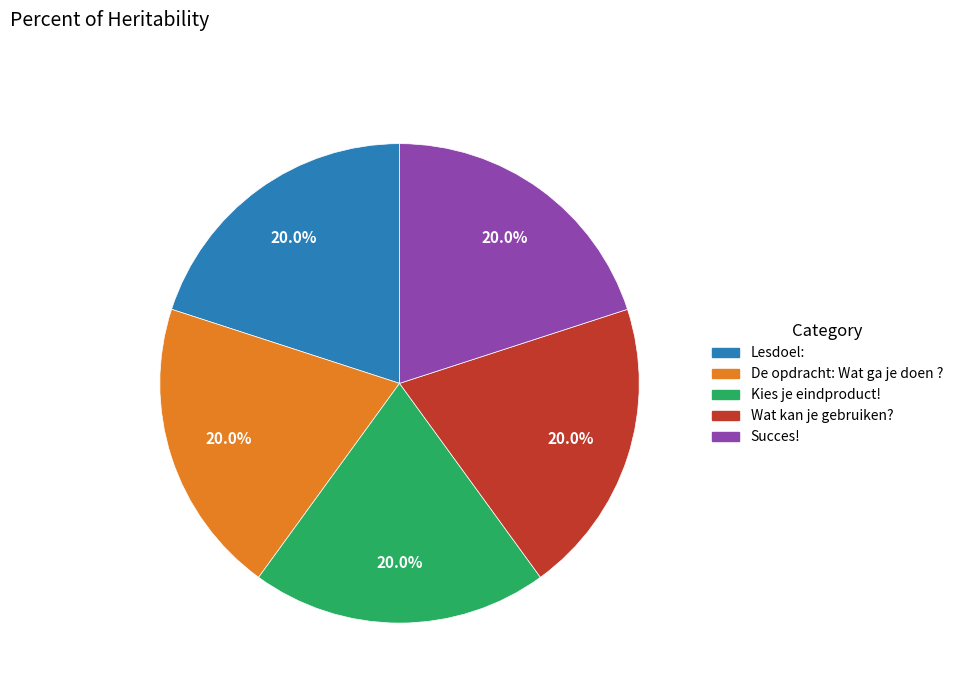

How much of the chart is everything except Wat kan je gebruiken??

80.0%